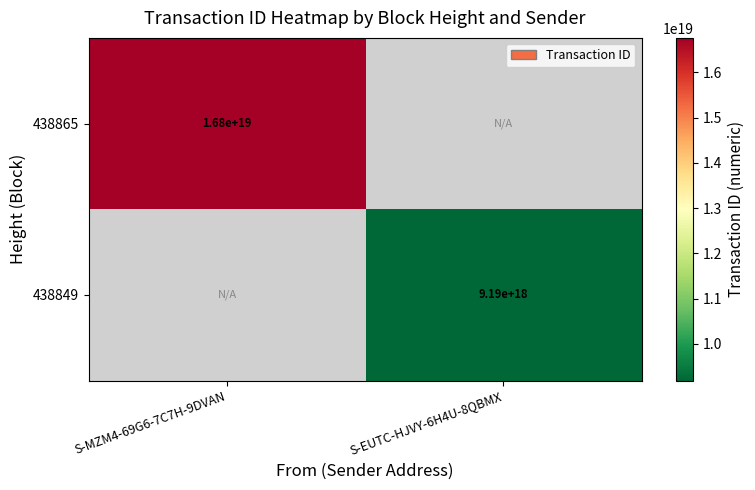

The value of 438849 at S-EUTC-HJVY-6H4U-8QBMX is 11970184731260004352. True or false?

False